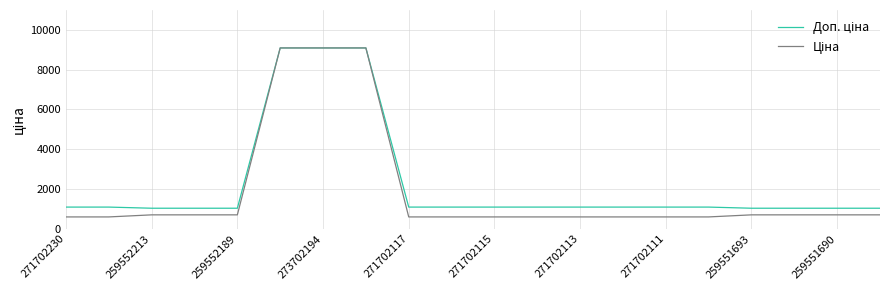

What is the smallest value displayed?

593.8